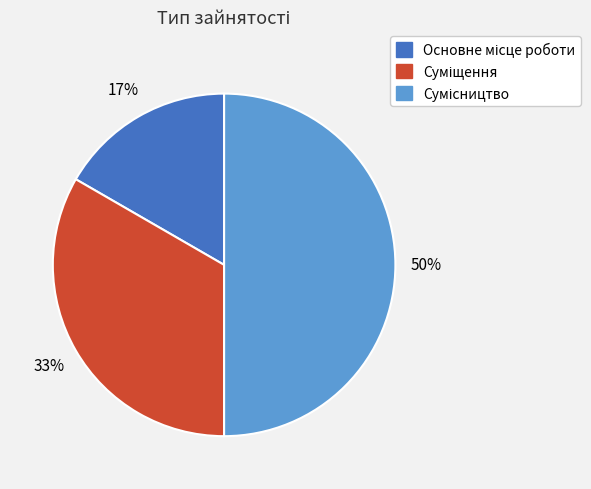

To the nearest percent, what is the average slice percentage?

33%